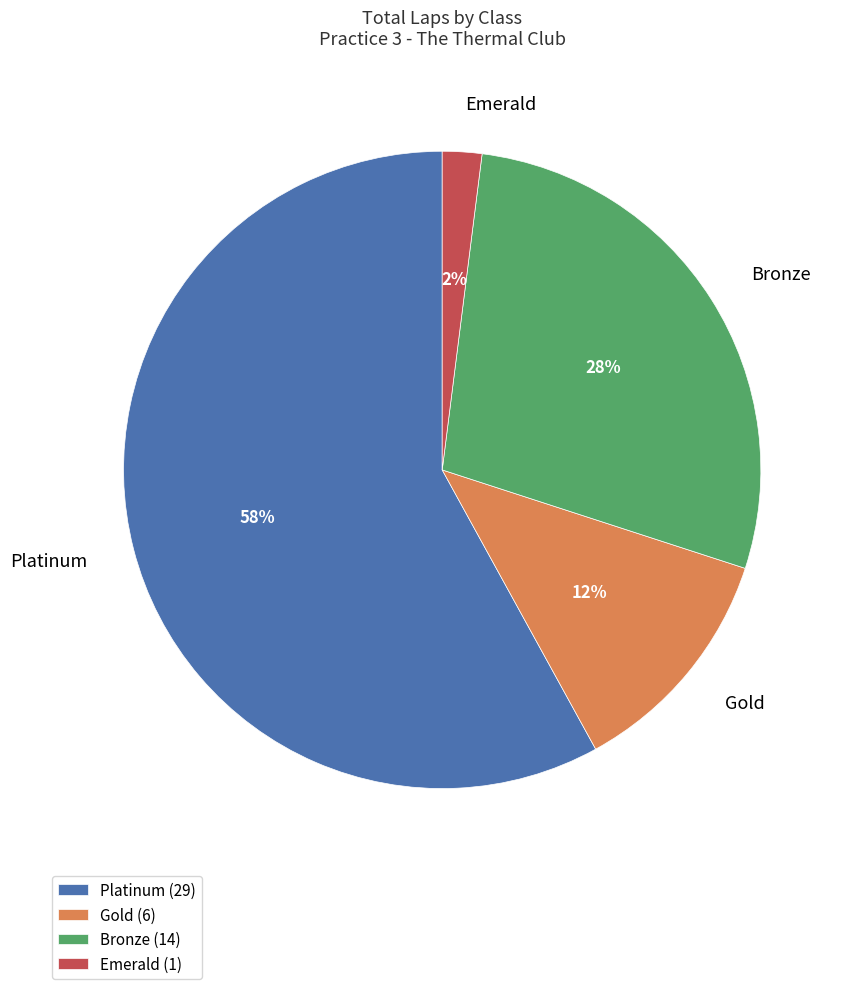

Which has a higher value, Bronze or Platinum?

Platinum